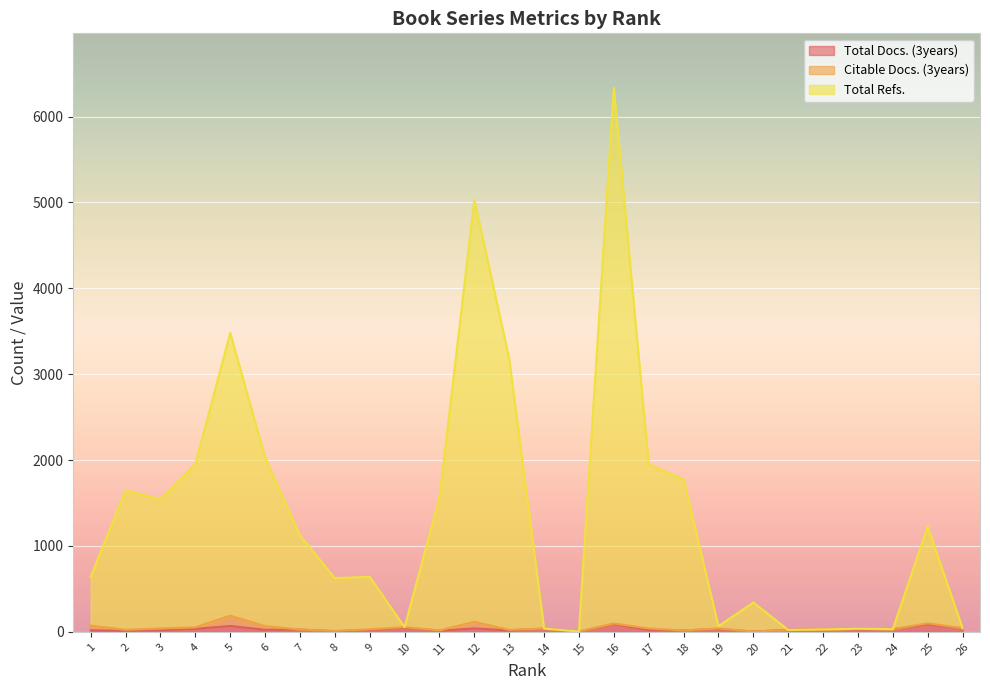

Does the chart display data point markers on the line(s)?

No